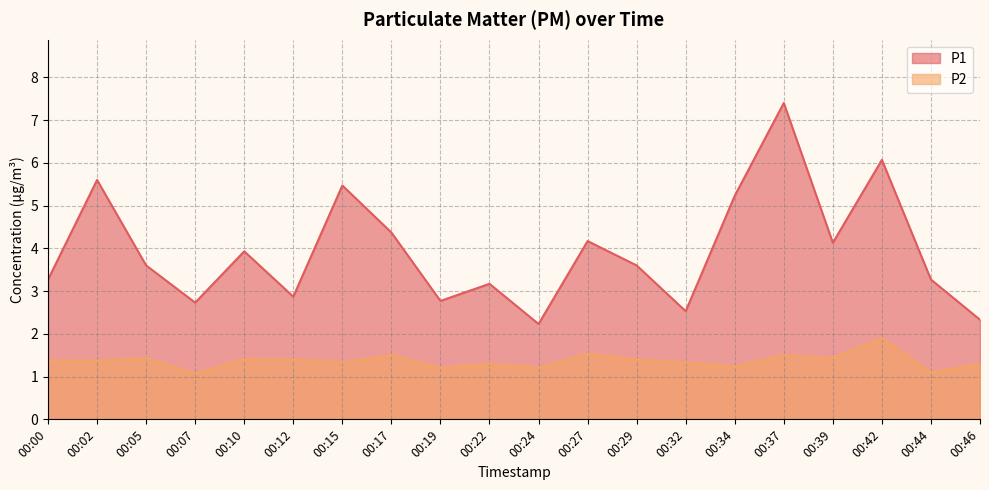

Reading left to right, what are all the values shown in this chart?

P1: 3.3	5.6	3.6	2.7	3.9	2.9	5.5	4.4	2.8	3.2	2.2	4.2	3.6	2.5	5.2	7.4	4.1	6.1	3.3	2.3
P2: 1.4	1.4	1.4	1.1	1.4	1.4	1.3	1.5	1.2	1.3	1.2	1.5	1.4	1.3	1.2	1.5	1.4	1.9	1.1	1.3